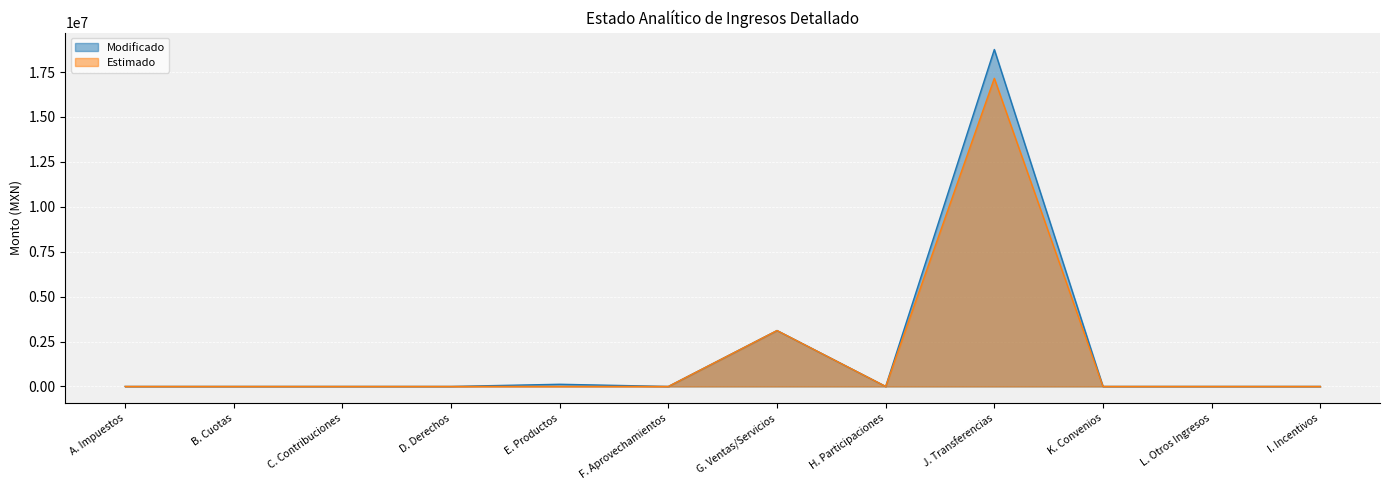

Rank the series at H. Participaciones from highest to lowest value.

Modificado, Estimado